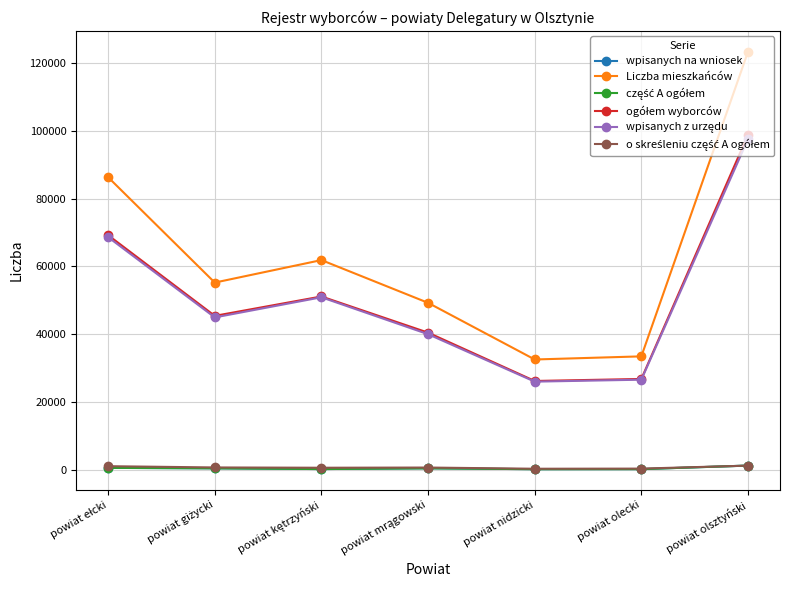

True or false: Liczba mieszkańców and wpisanych na wniosek cross at least once.

False